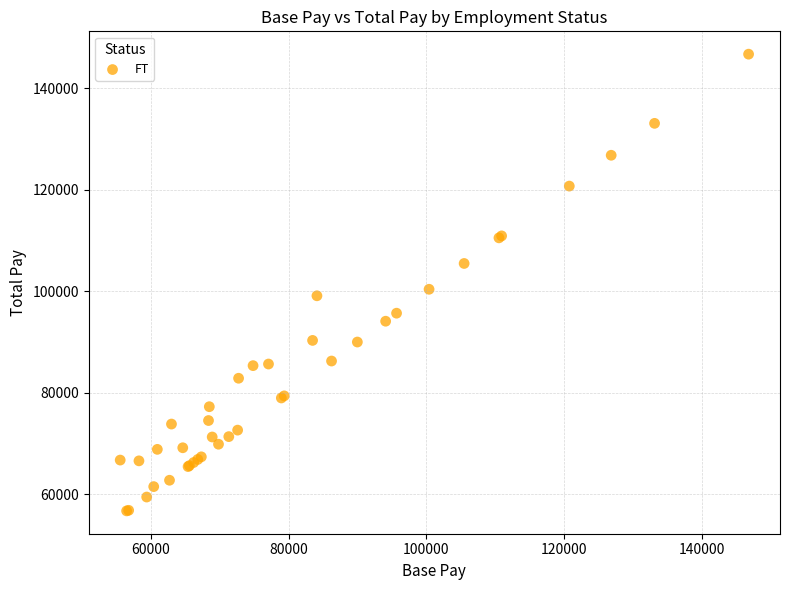

What Y value in the scatter plot is closest to 101712?

100383.0